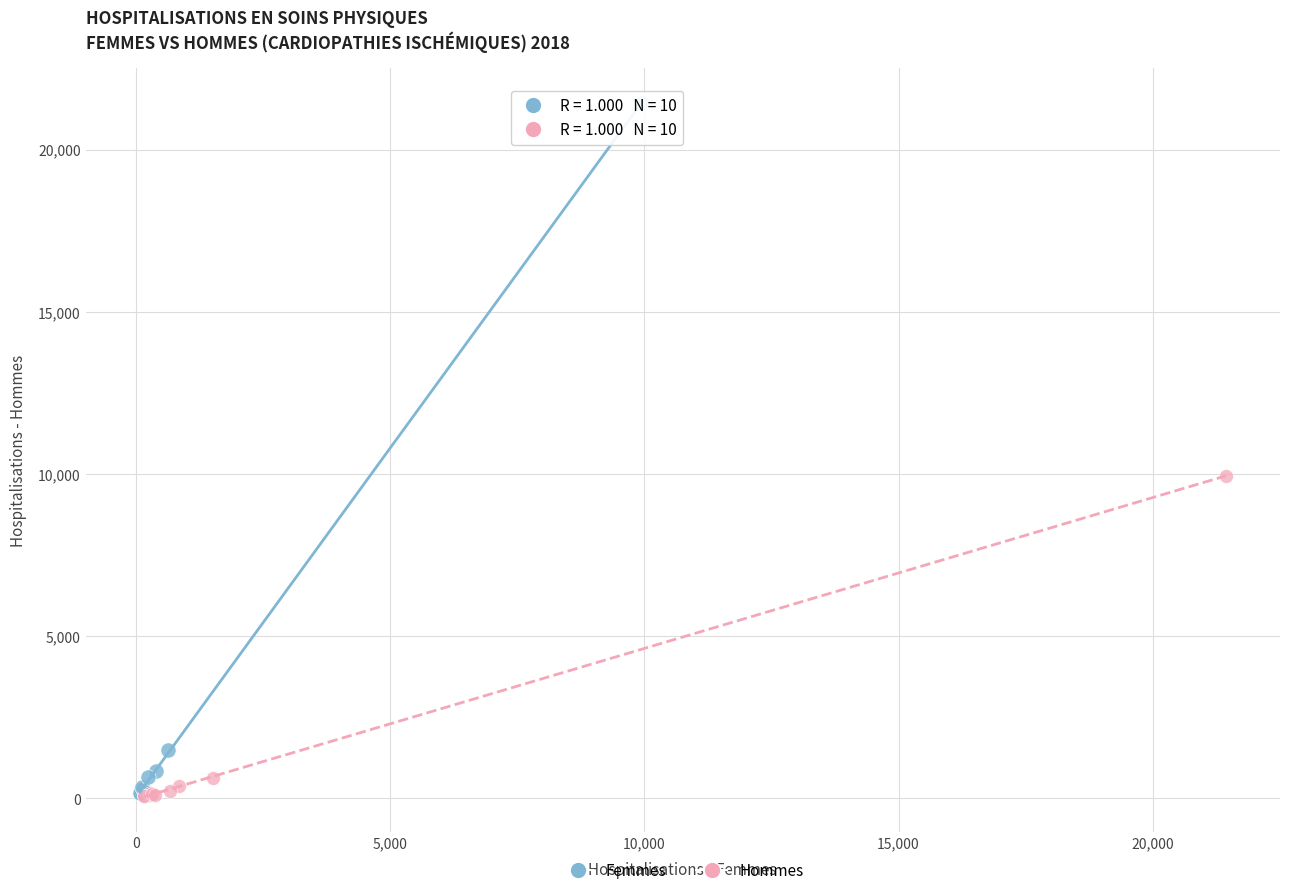

Which series has the largest Y range (max minus min)?

Femmes